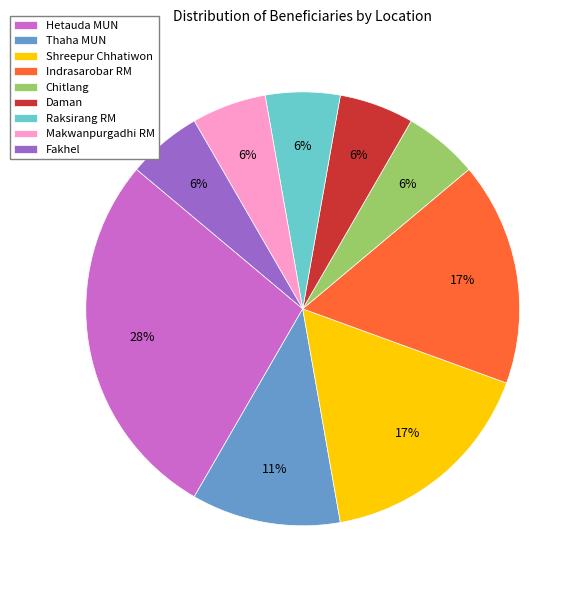

How many segments does this pie chart have?

9